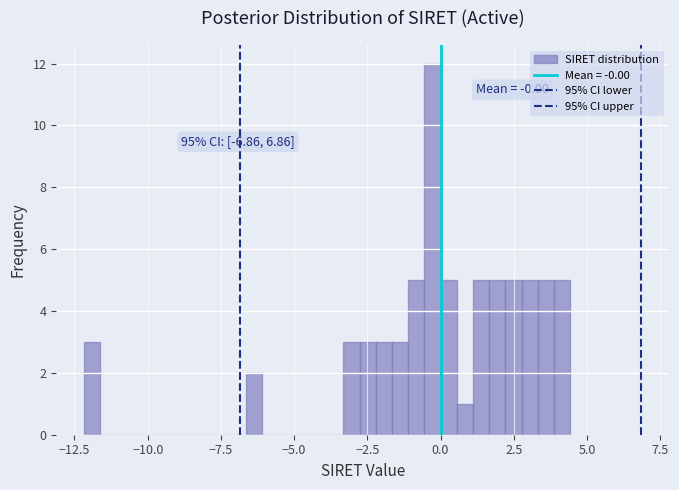

Read against the x-axis, roughly where is the centre of the tallest bar?

-0.5